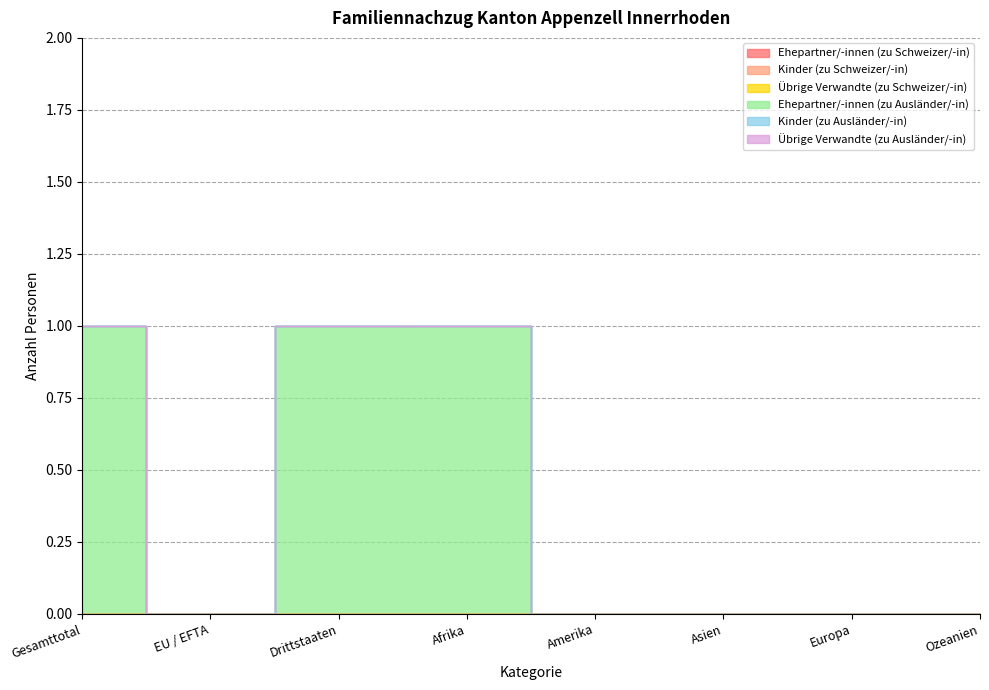

What position from the left is Drittstaaten?

3